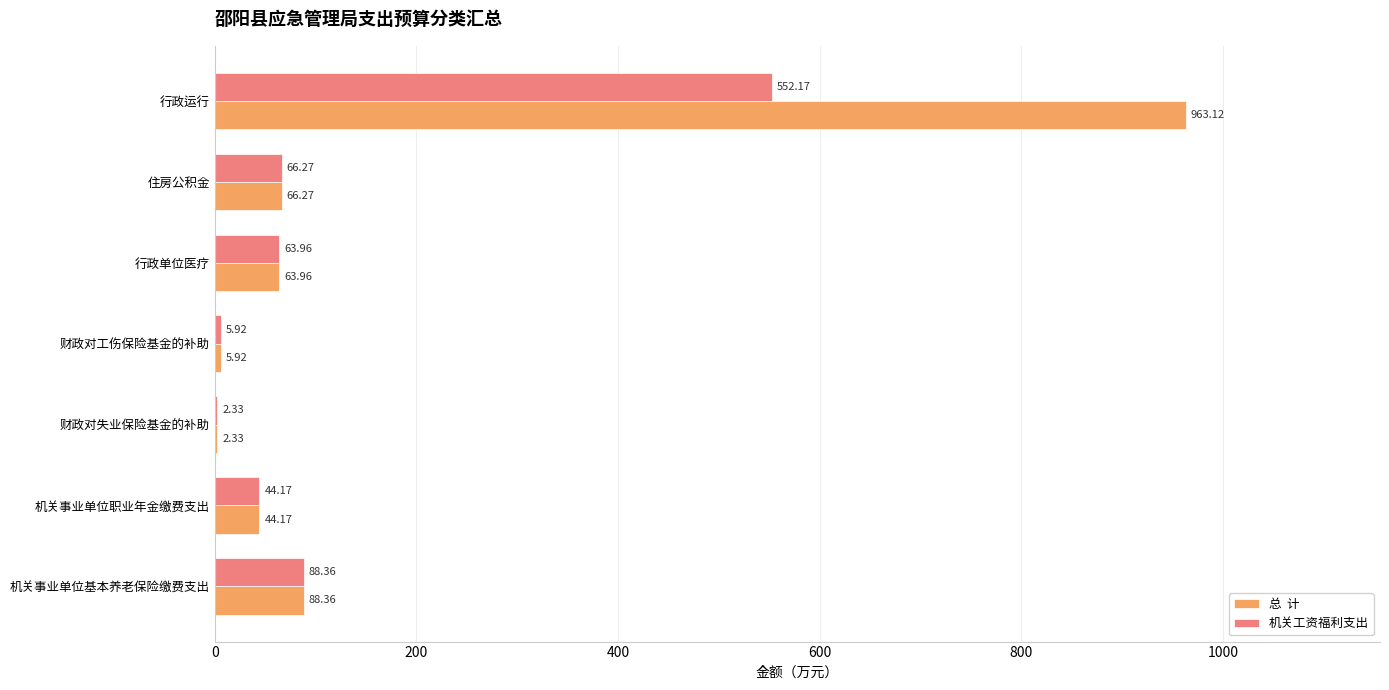

At which category does the chart reach its peak across all series?

行政运行